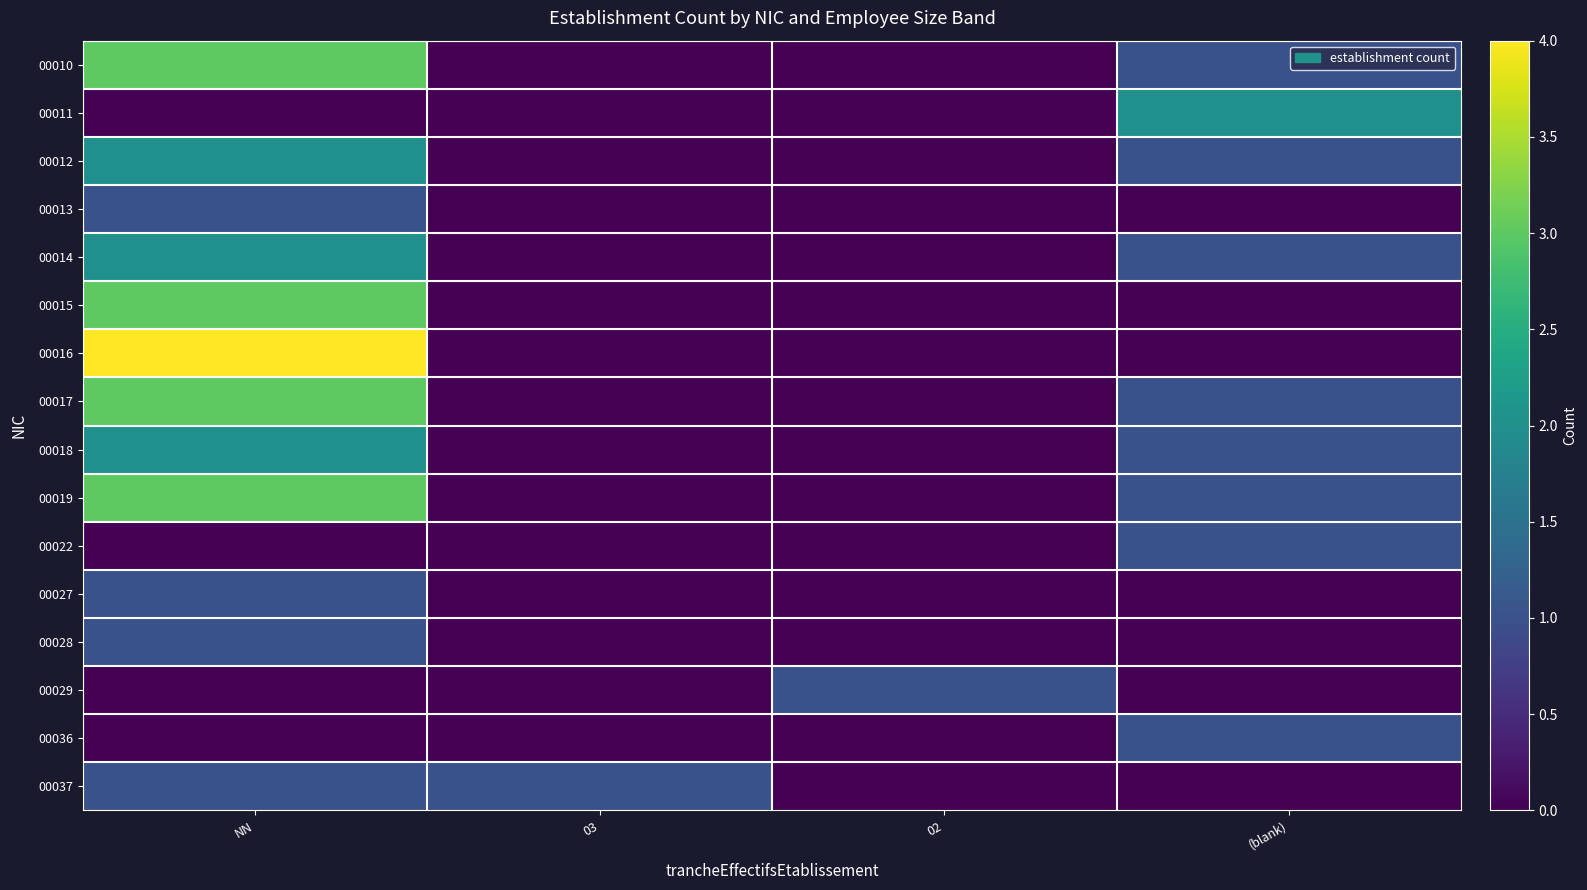

Which series has the widest spread of values?

00016